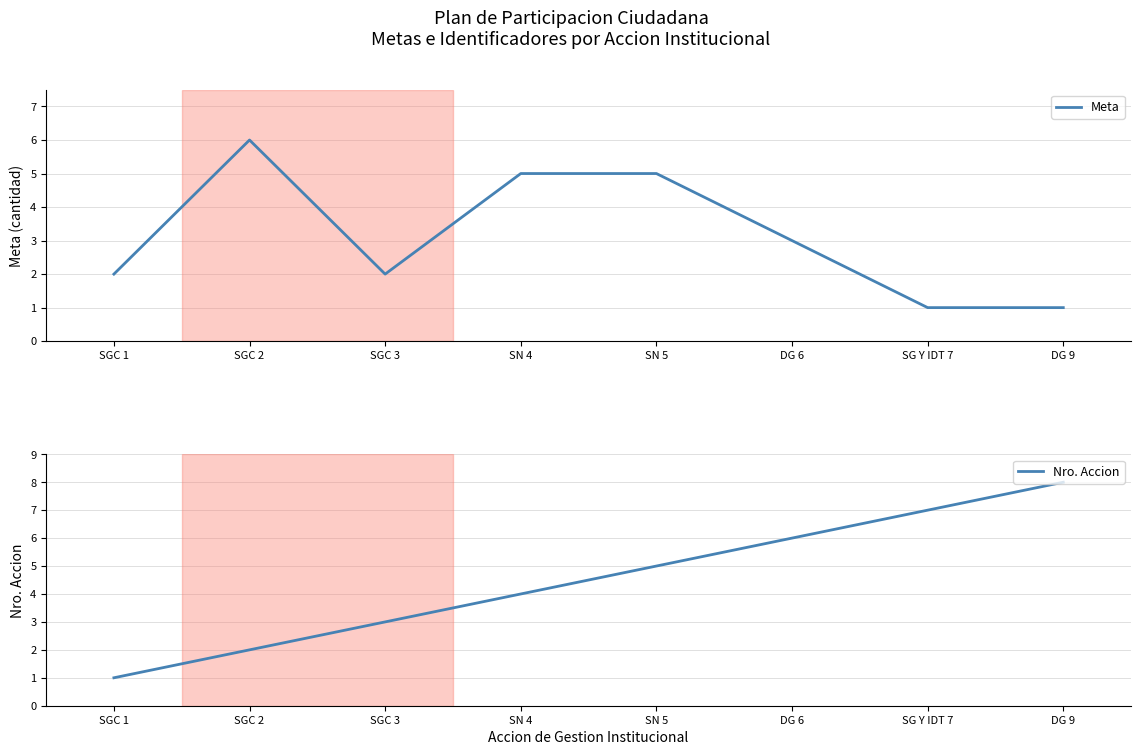

How many intersections are there between Nro. Accion and Meta?

2